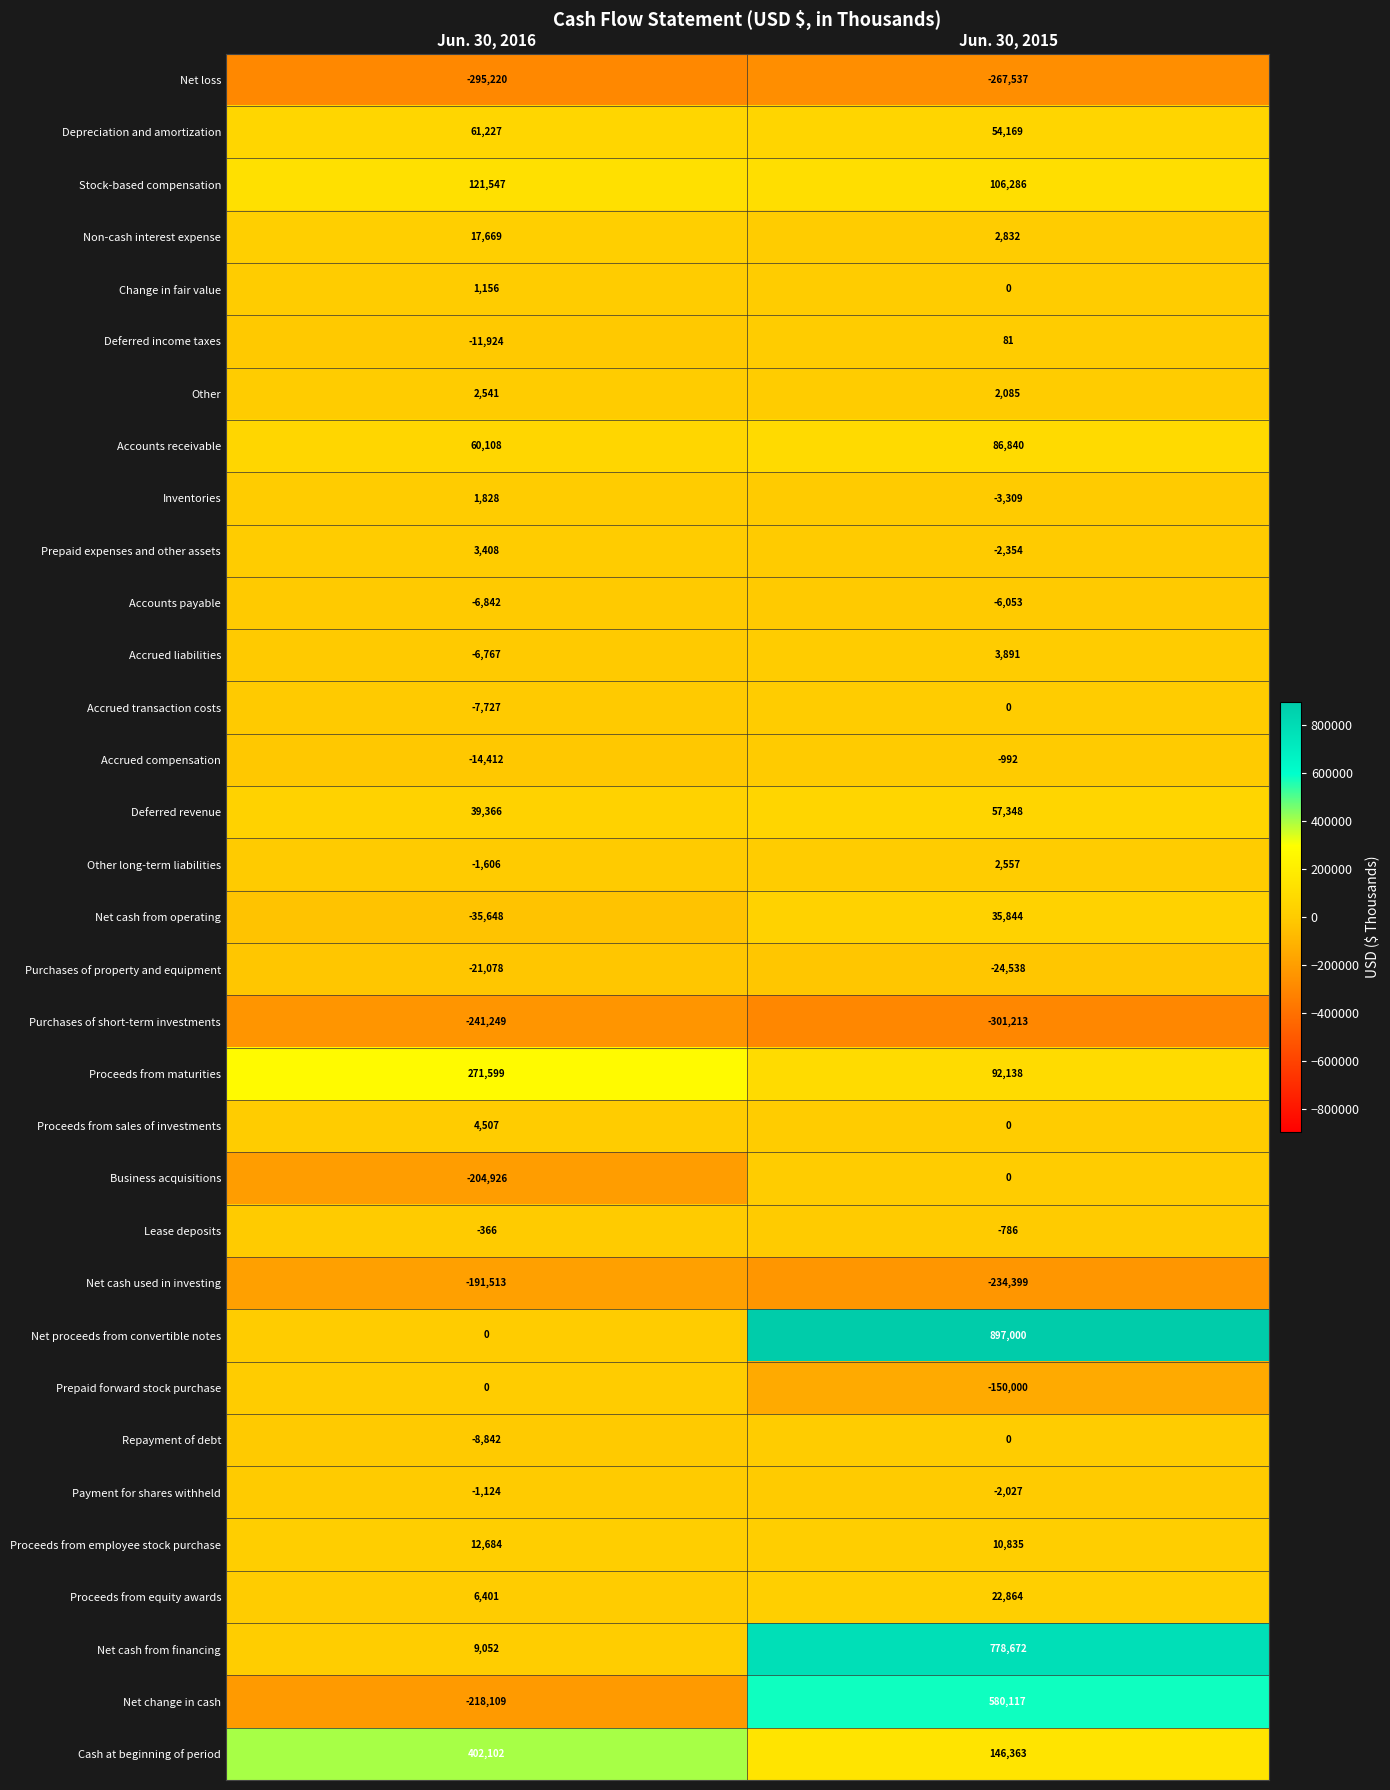

What is the total value across all series at Jun. 30, 2015?

1886714